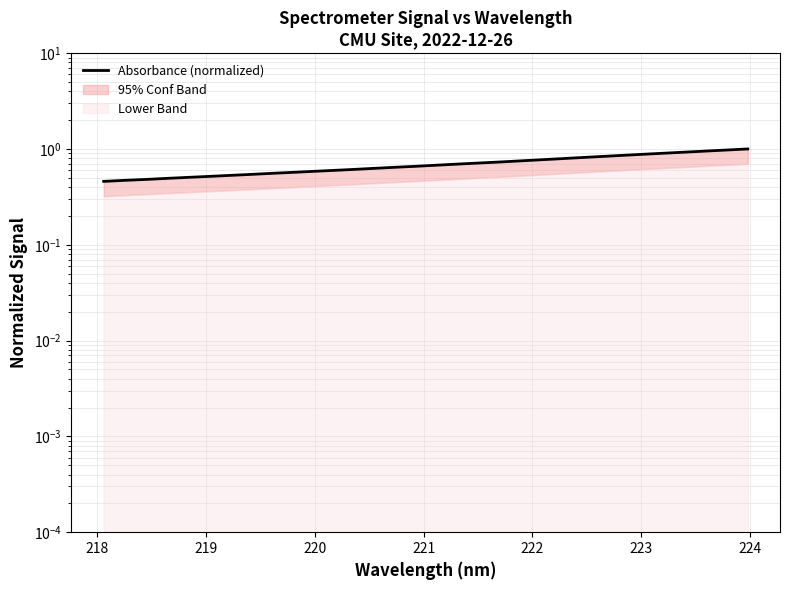

The value at 223 is 0.3. True or false?

False